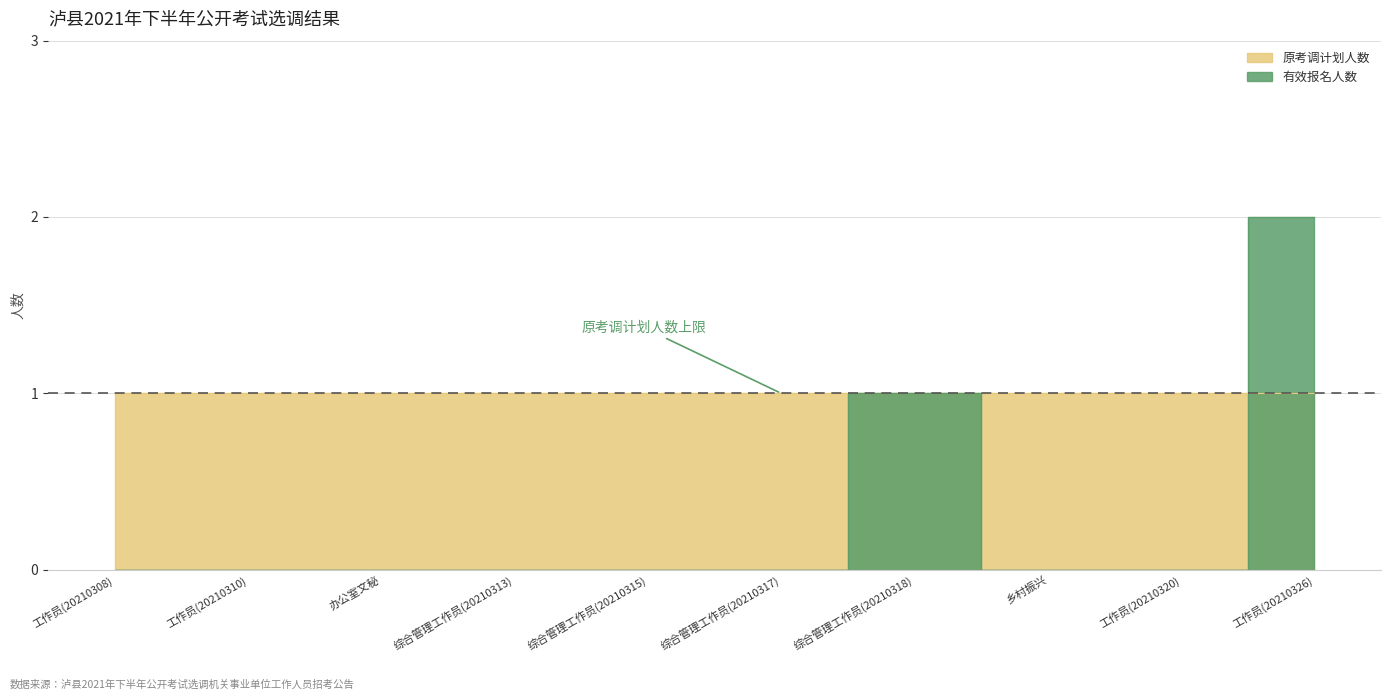

What is the label of the 10th point from the left?

工作员(20210326)